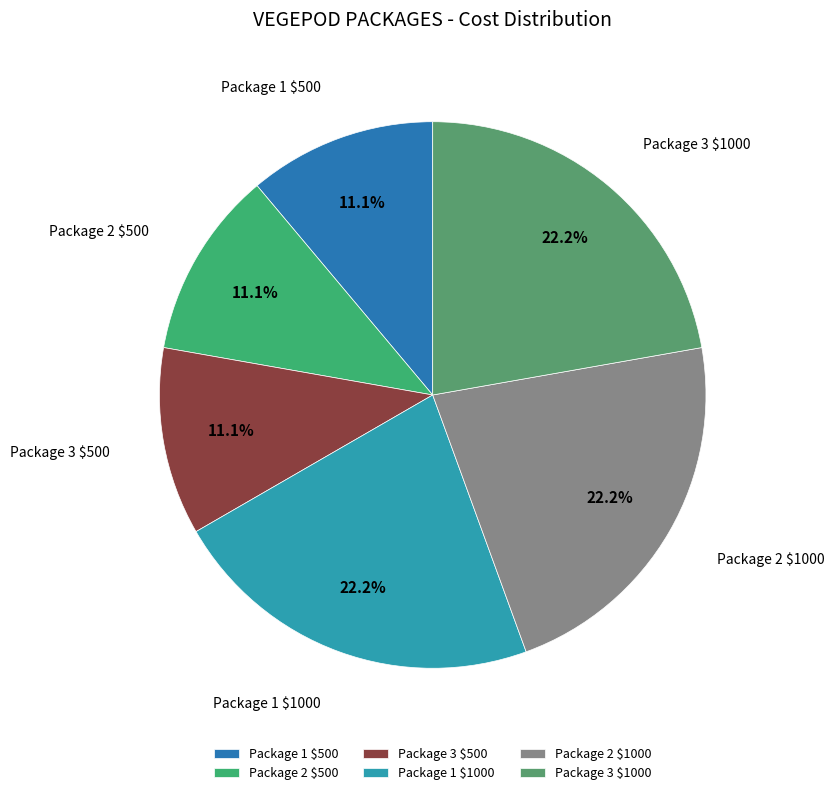

What portion of the pie excludes Package 3 $500?

88.9%